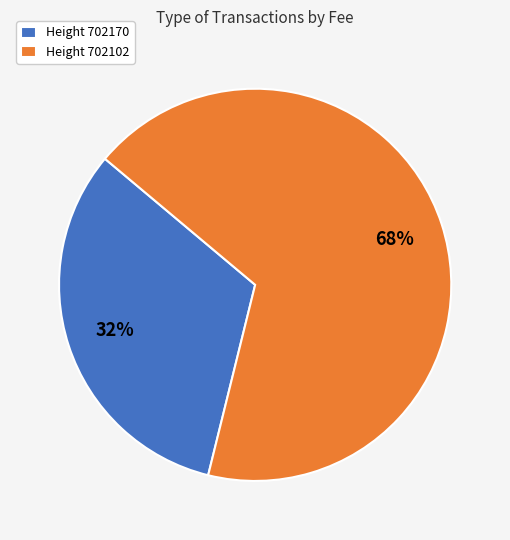

To the nearest percent, what portion does Height 702170 represent?

32%